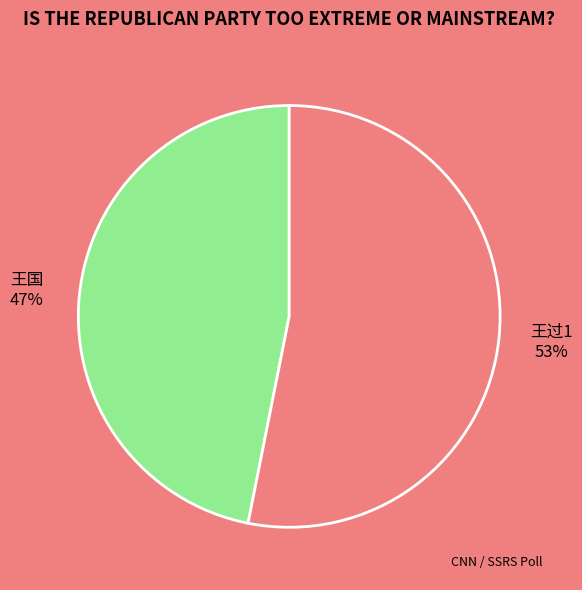

Approximately how many times larger is the value at 王过1 compared to 王国?

1.1